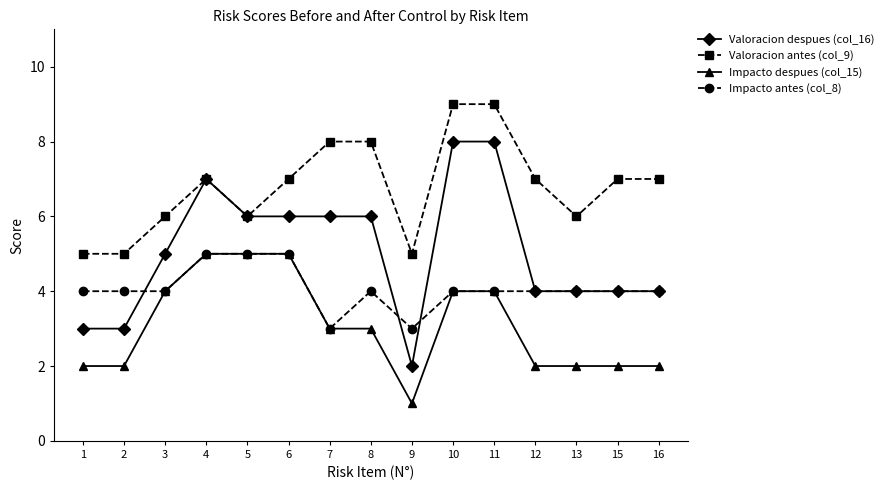

Which category has the lowest value in the Valoracion despues (col_16) series?

9